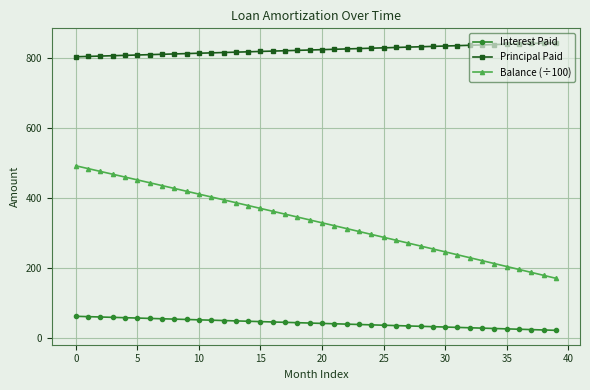

Which series has the widest spread of values?

Balance (÷100)